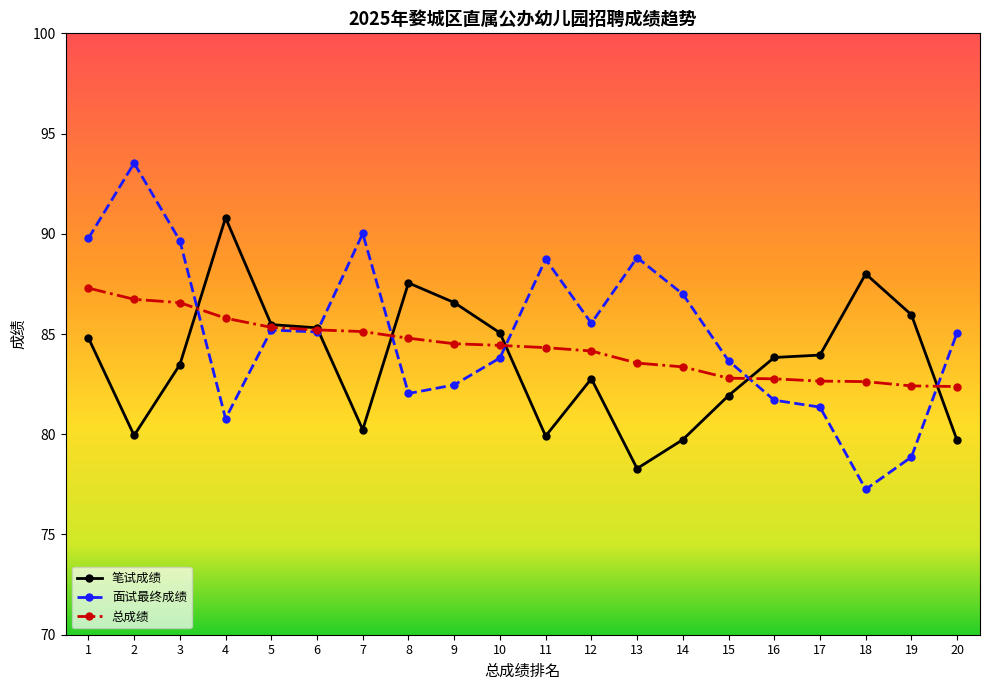

Rank the series by their average value, from lowest to highest.

笔试成绩, 总成绩, 面试最终成绩